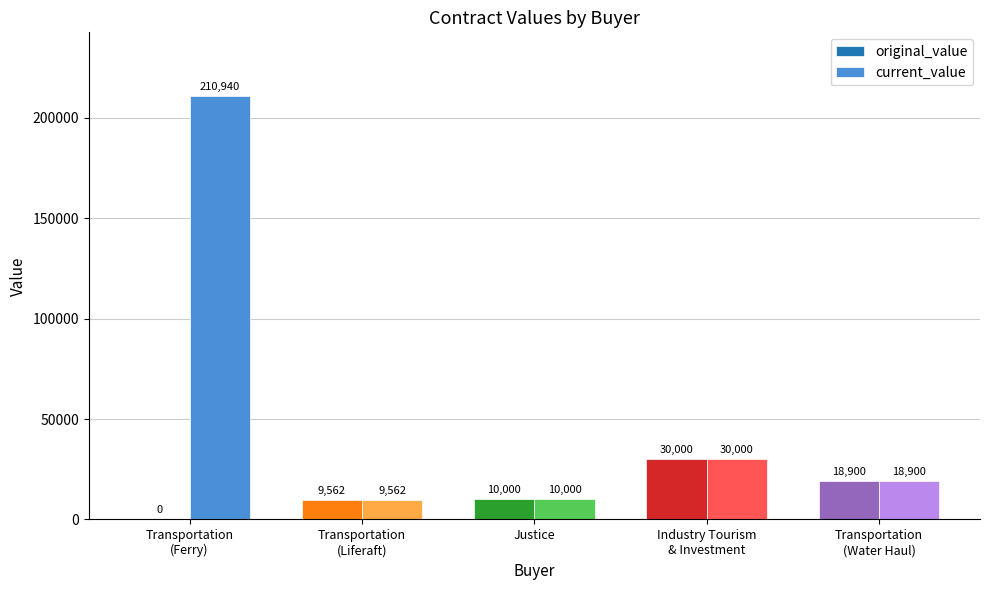

What are all the series names shown in the legend?

original_value, current_value